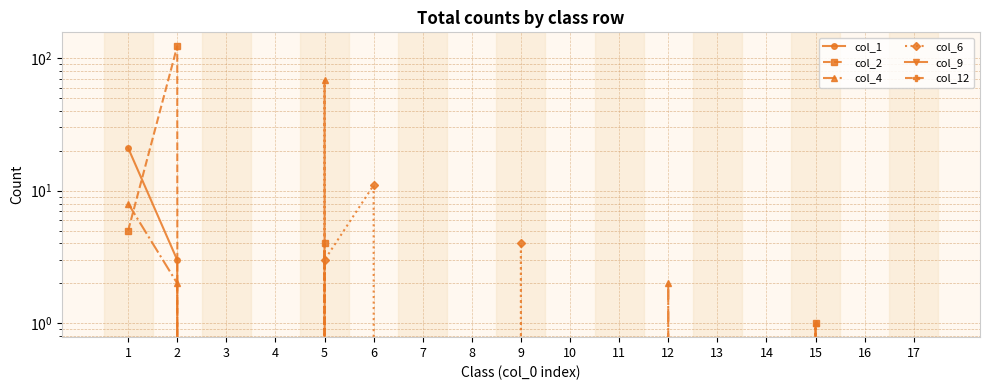

True or false: col_6 and col_4 intersect in this chart.

True